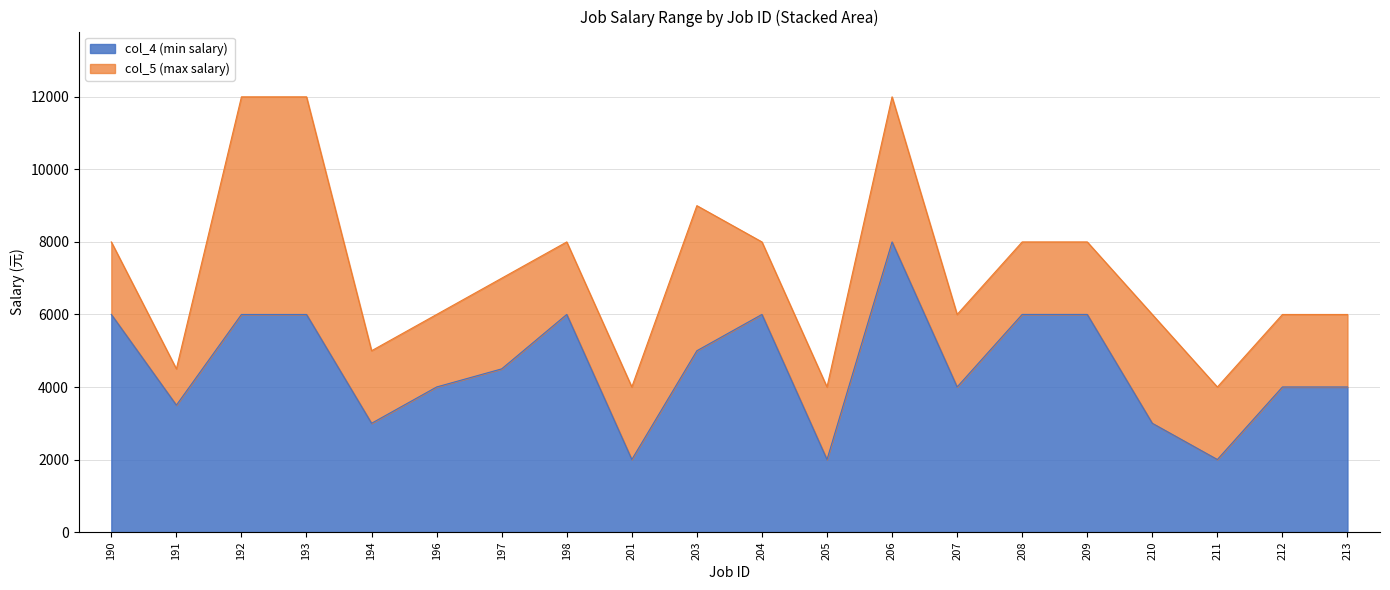

Which has a higher value, 211 or 212?

212